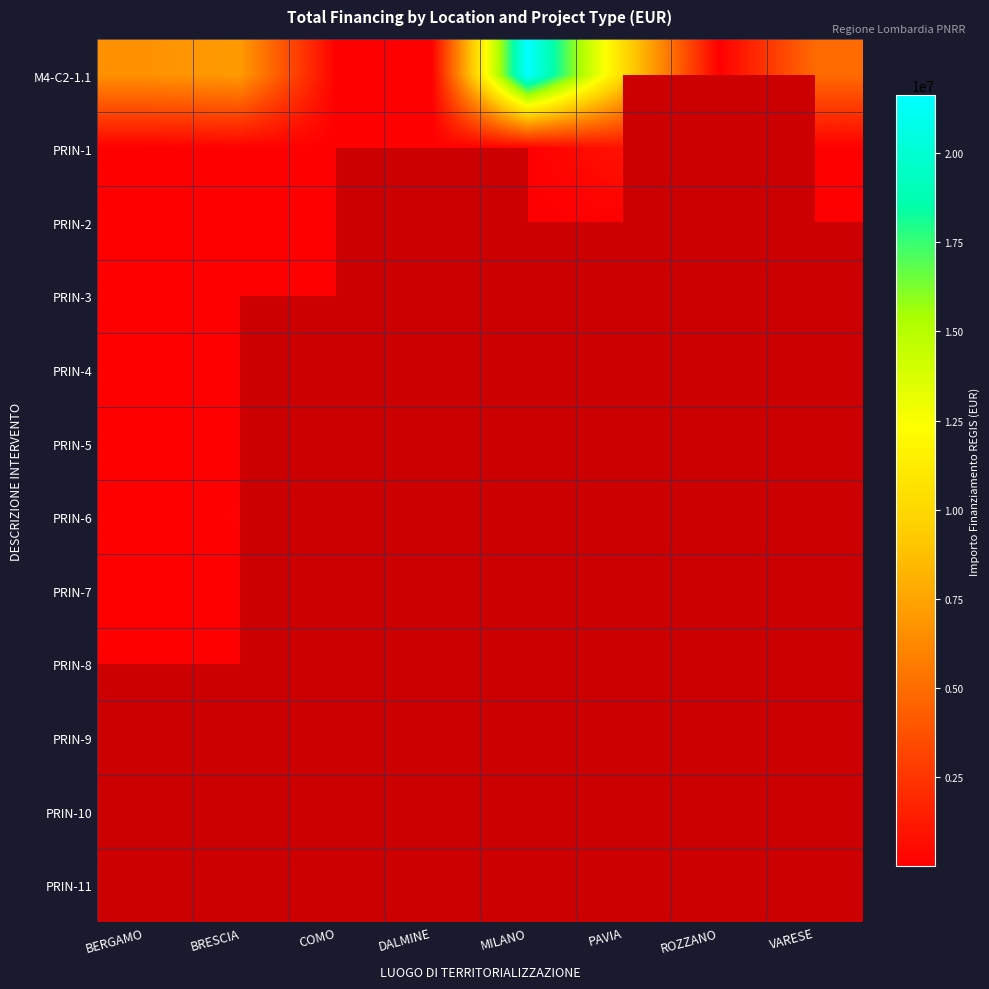

What is the smallest value displayed?

25552.0